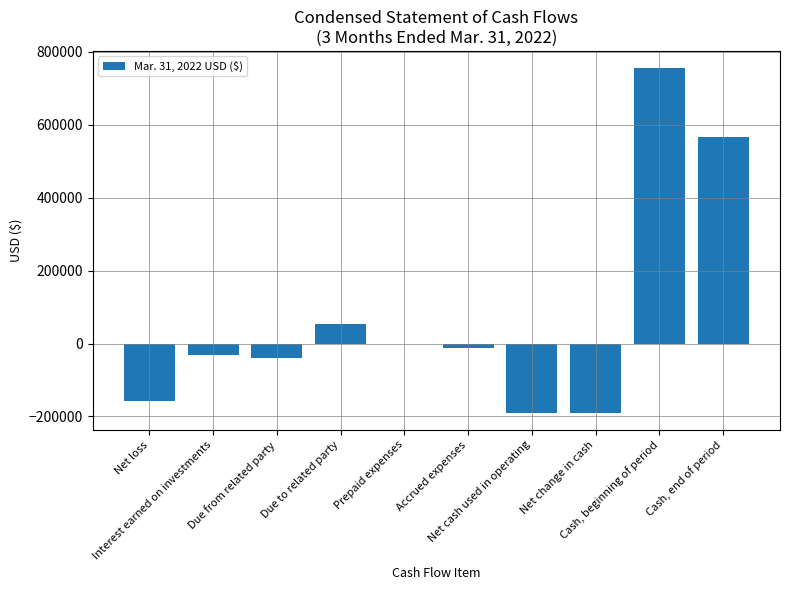

Are the bars horizontal?

No